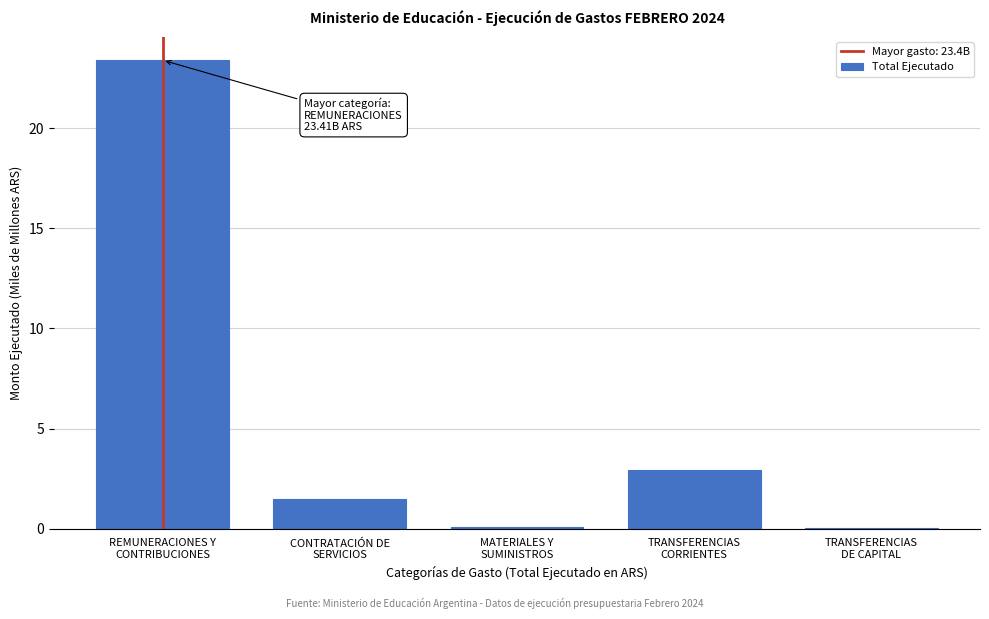

What is the sum of all values?

27.9